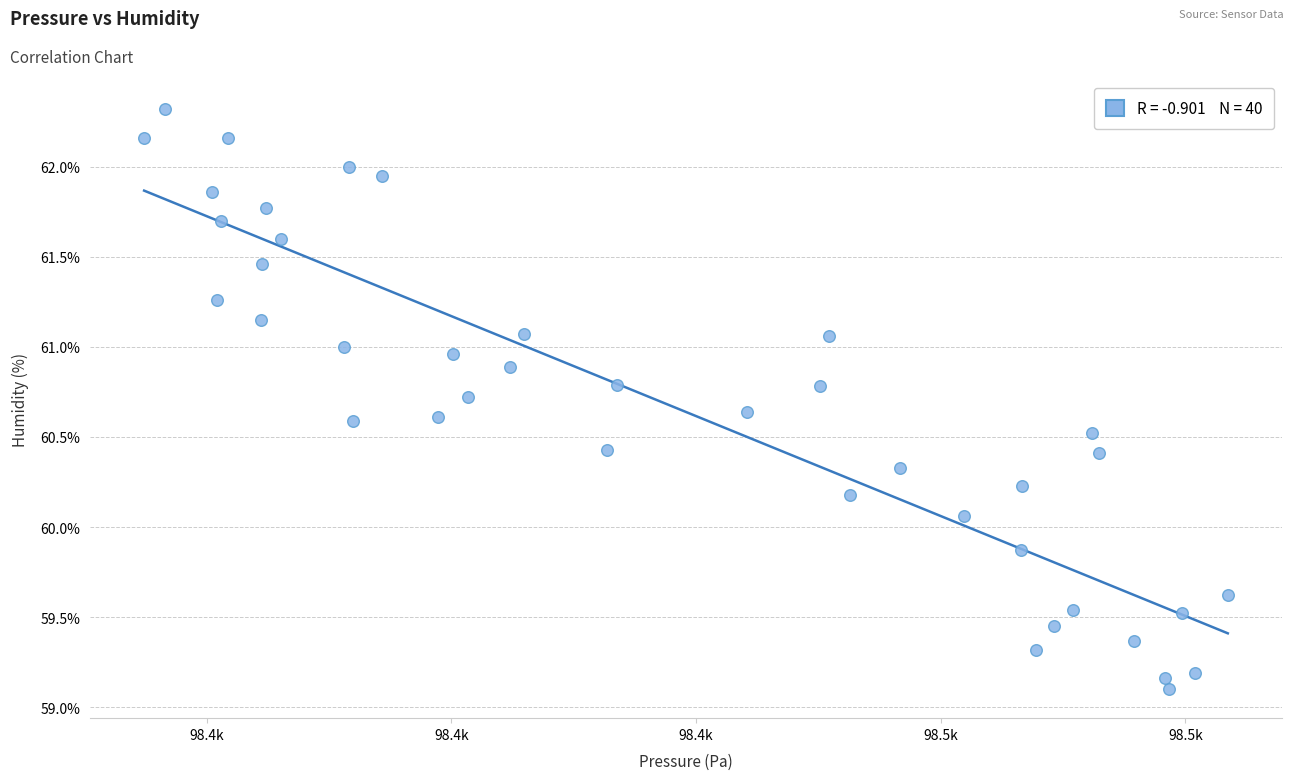

What is the range of X values (max minus min)?

88.6